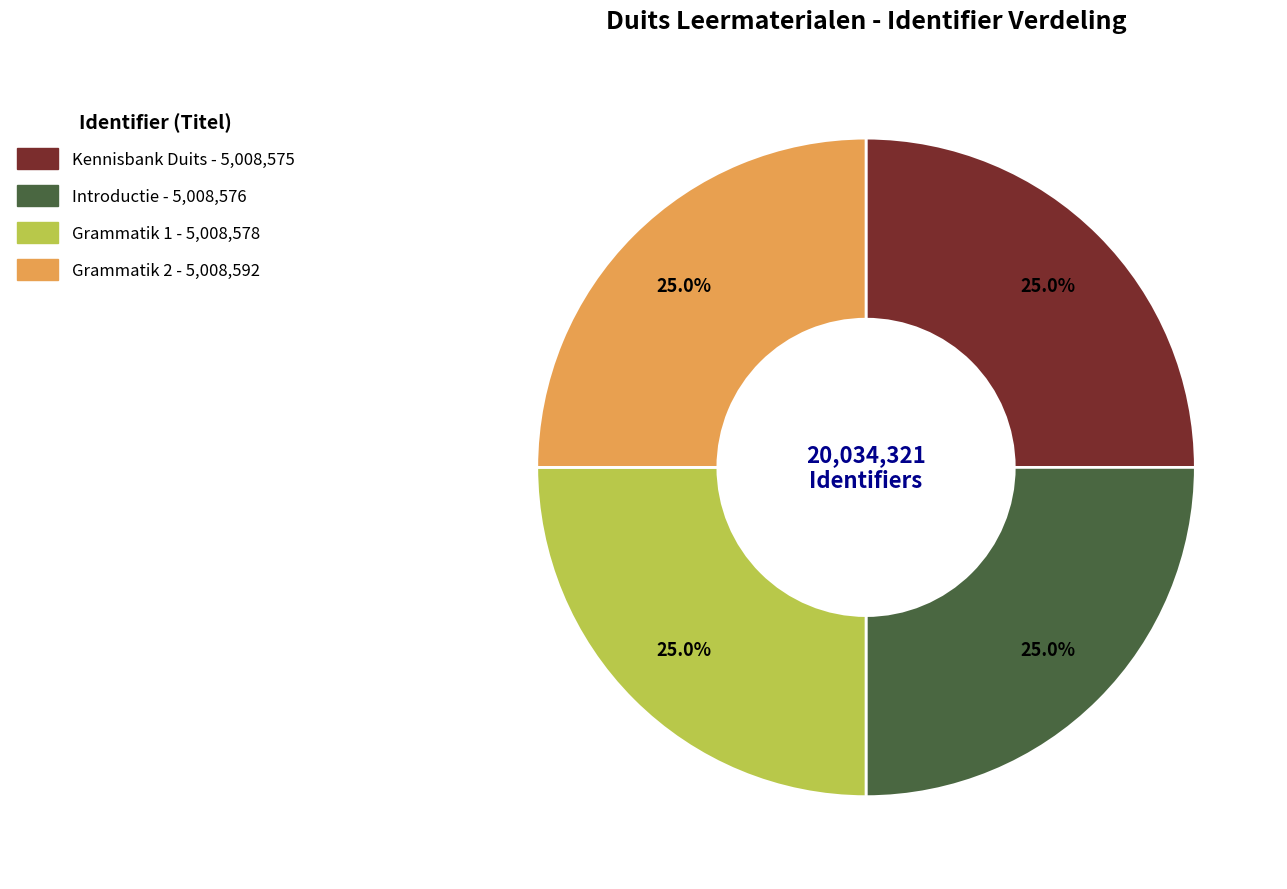

Does any single category account for the majority?

No